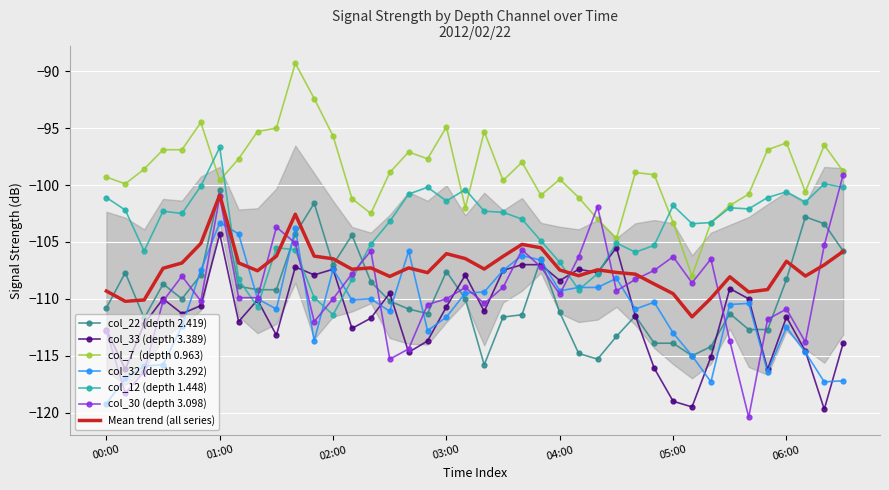

Is it true that col_32 equals -72.8 at 29?

False